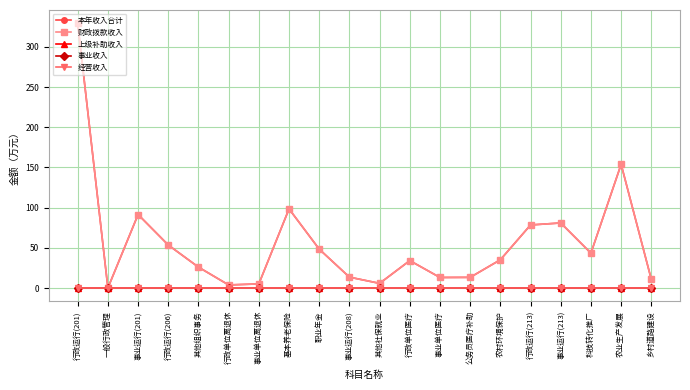

Does the chart have visible grid lines?

Yes